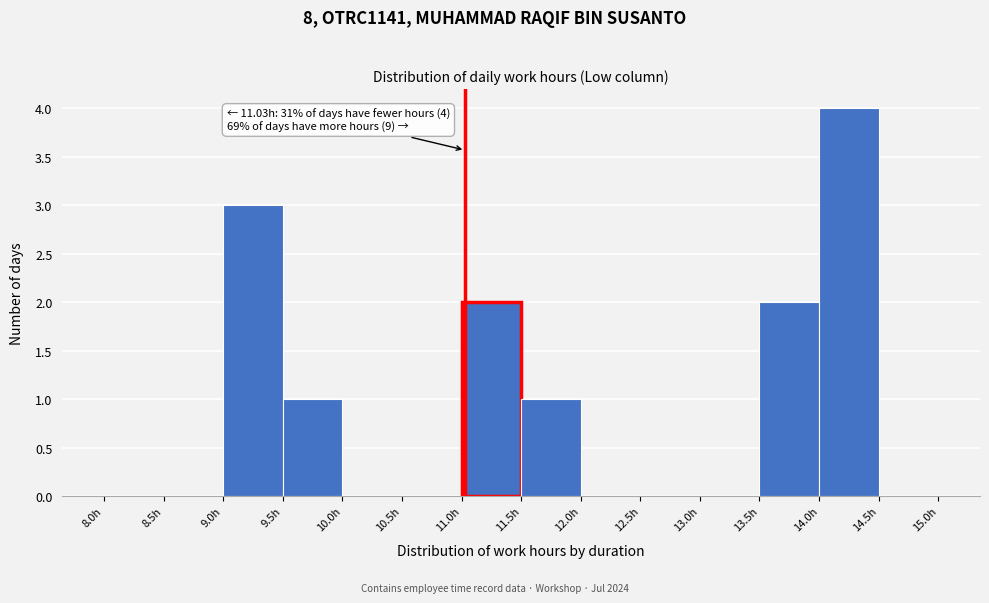

Over which range of the x-axis is the bar tallest?

14.0 to 14.5